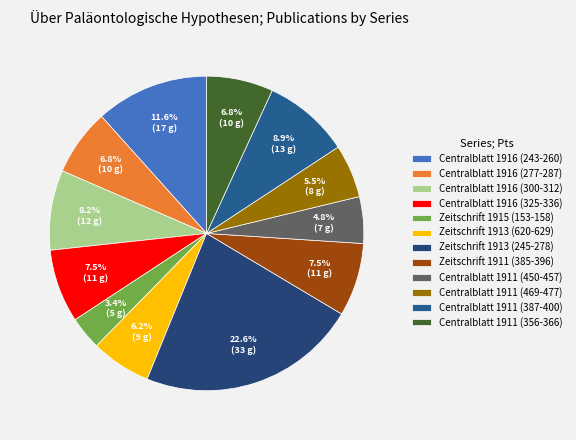

Rank the categories by value from lowest to highest.

Zeitschrift 1915 (153-158), Centralblatt 1911 (450-457), Centralblatt 1911 (469-477), Zeitschrift 1913 (620-629), Centralblatt 1916 (277-287), Centralblatt 1911 (356-366), Centralblatt 1916 (325-336), Zeitschrift 1911 (385-396), Centralblatt 1916 (300-312), Centralblatt 1911 (387-400), Centralblatt 1916 (243-260), Zeitschrift 1913 (245-278)